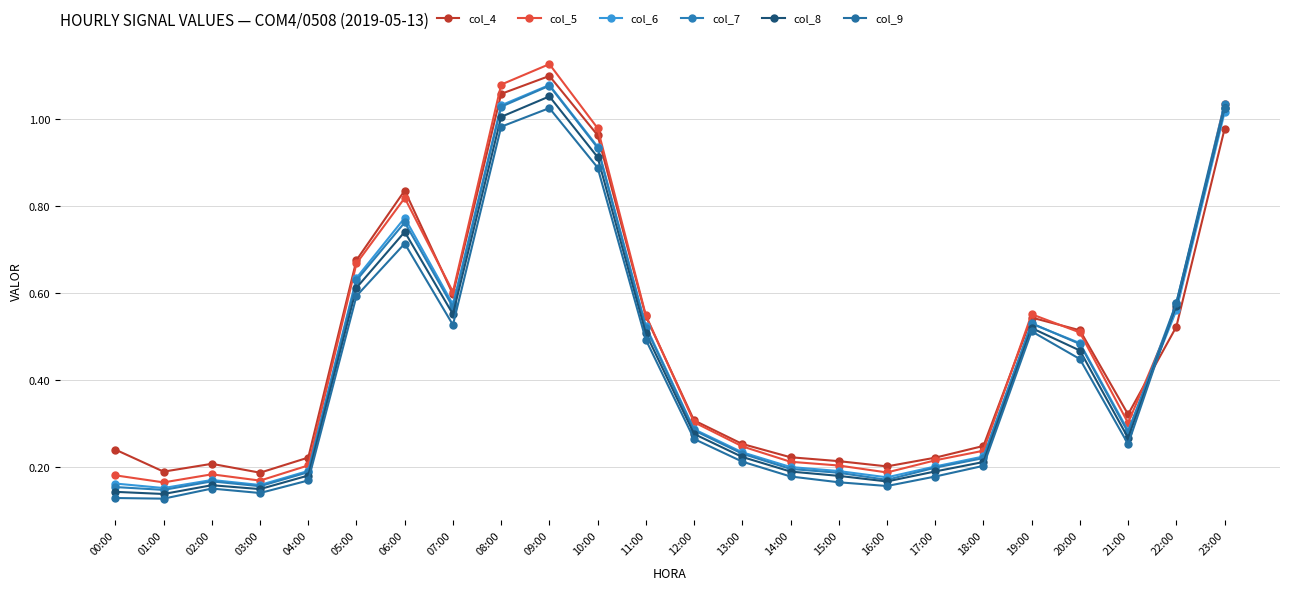

The value of col_8 at 02:00 is 0.2. True or false?

True